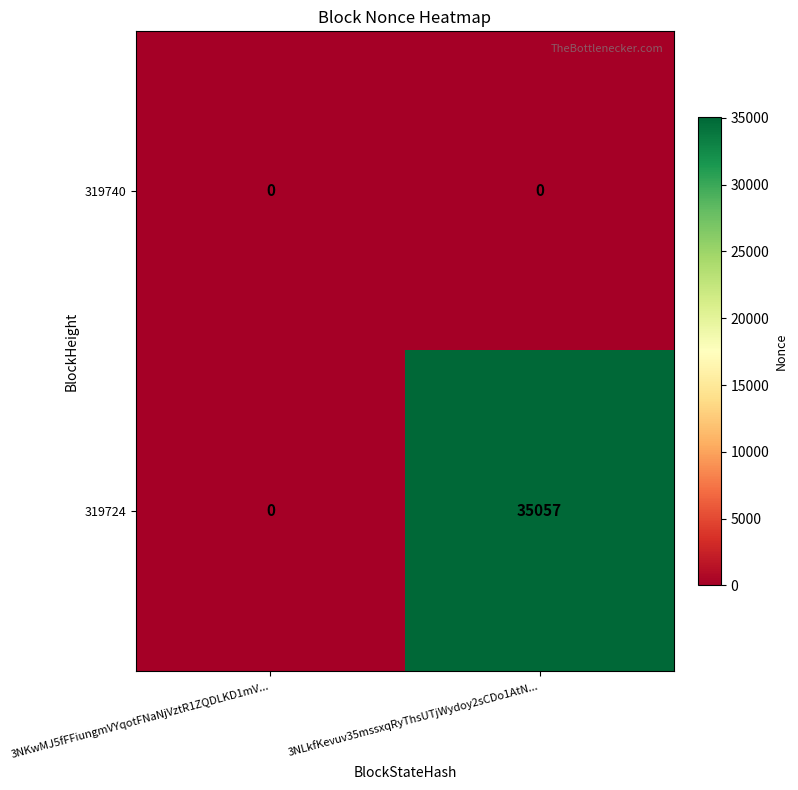

List the series in order of their peak value, highest first.

319724, 319740